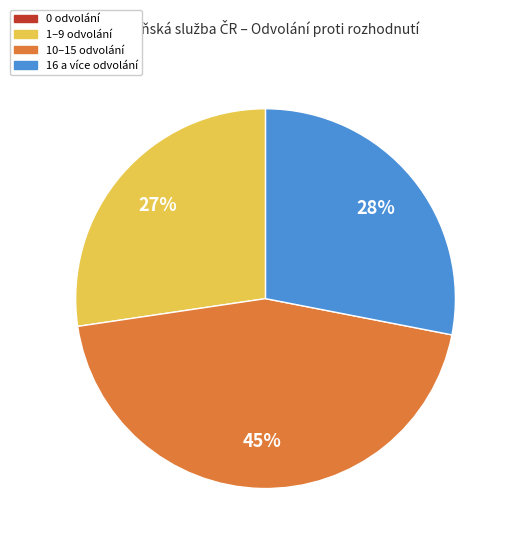

To the nearest percent, what is the difference between the largest and smallest slice percentages?

45%